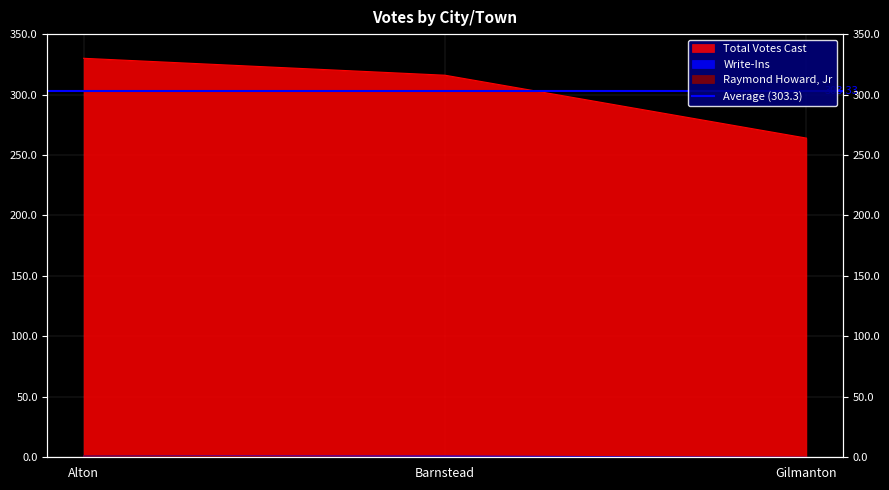

What position from the right is Barnstead?

2